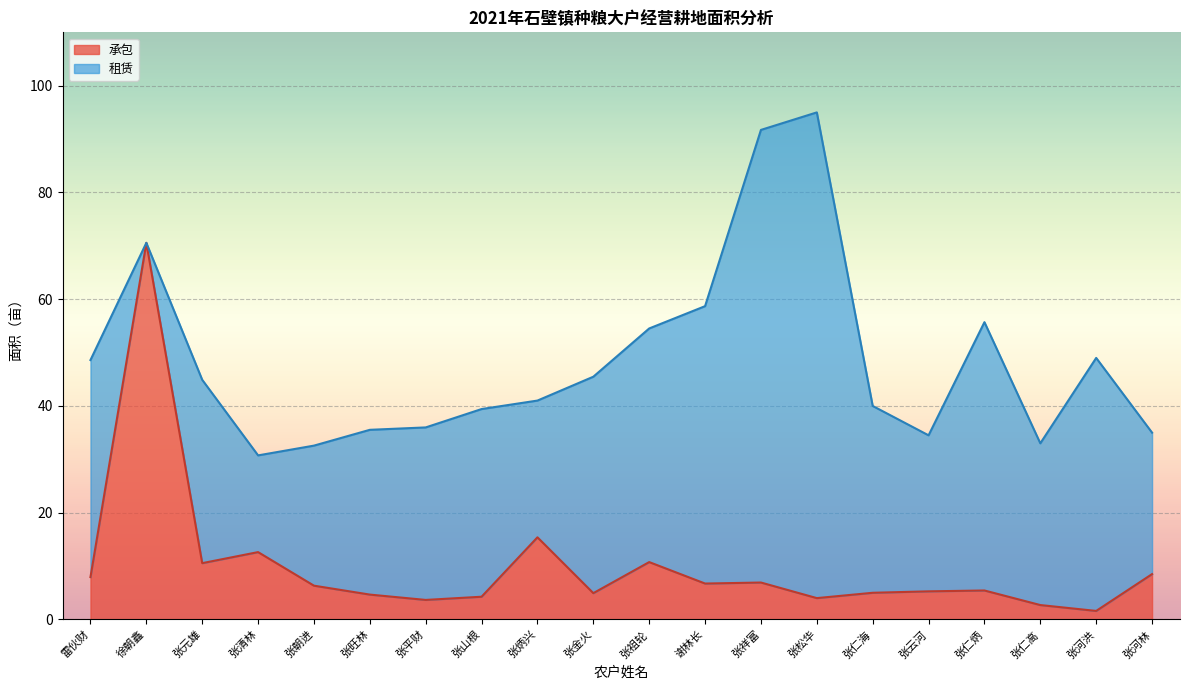

What is the sum of all values?

197.8